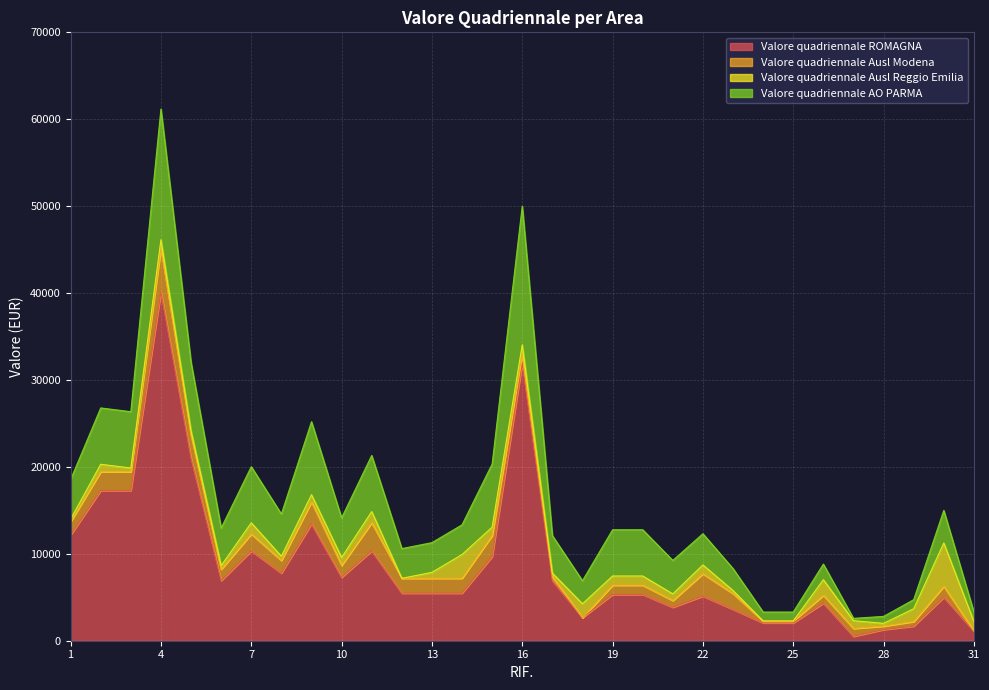

What is the value of the Valore quadriennale Ausl Modena point at the 9th from the left?

2520.0